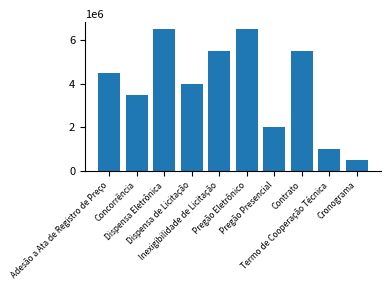

Read the value at Pregão Presencial, to the nearest 50.

2000000